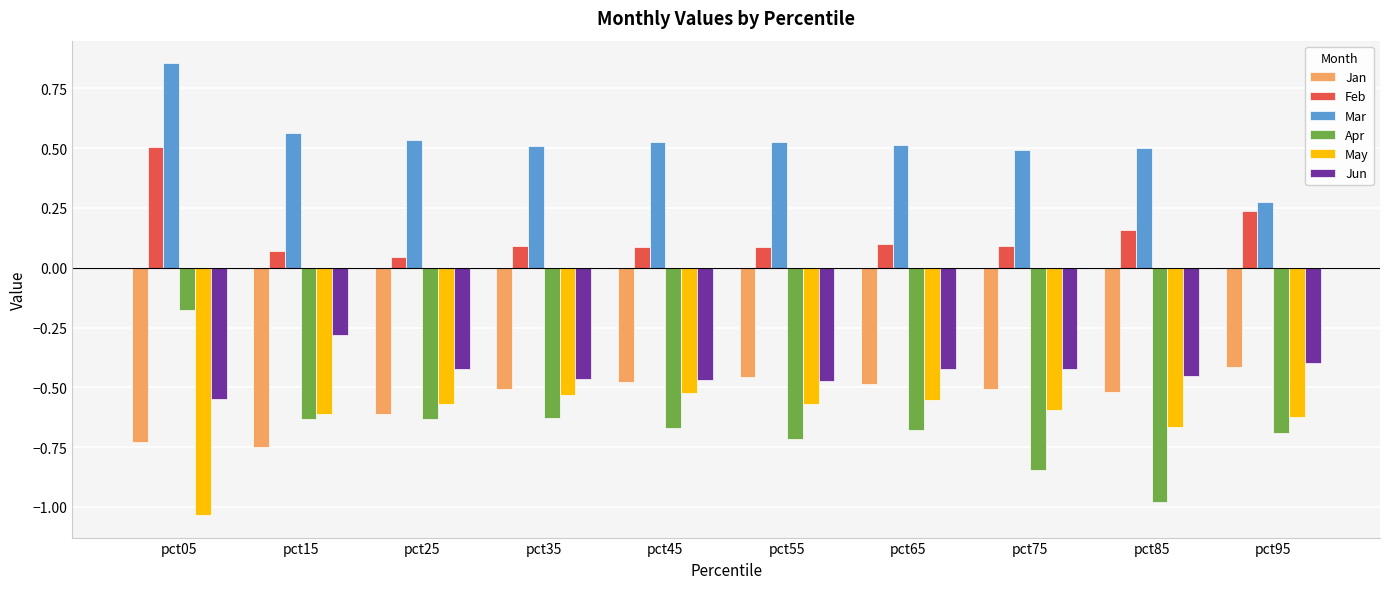

Which series has the widest spread of values?

Apr